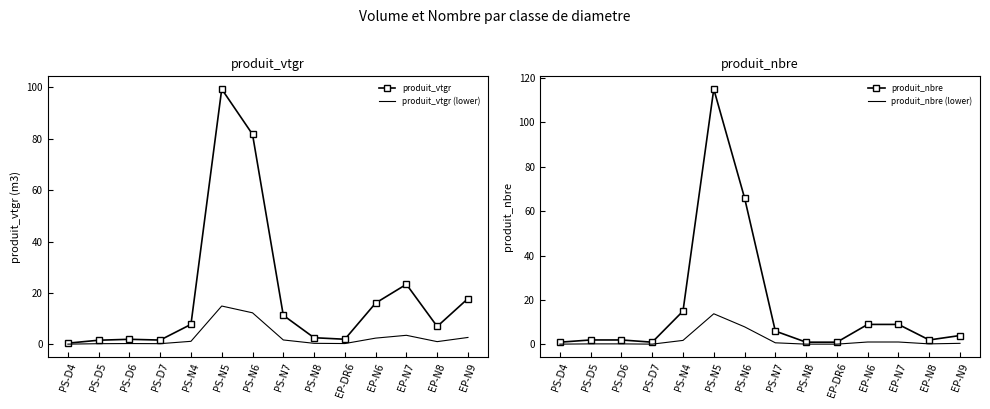

What are all the series names shown in the legend?

produit_vtgr, produit_vtgr (lower), produit_nbre, produit_nbre (lower)